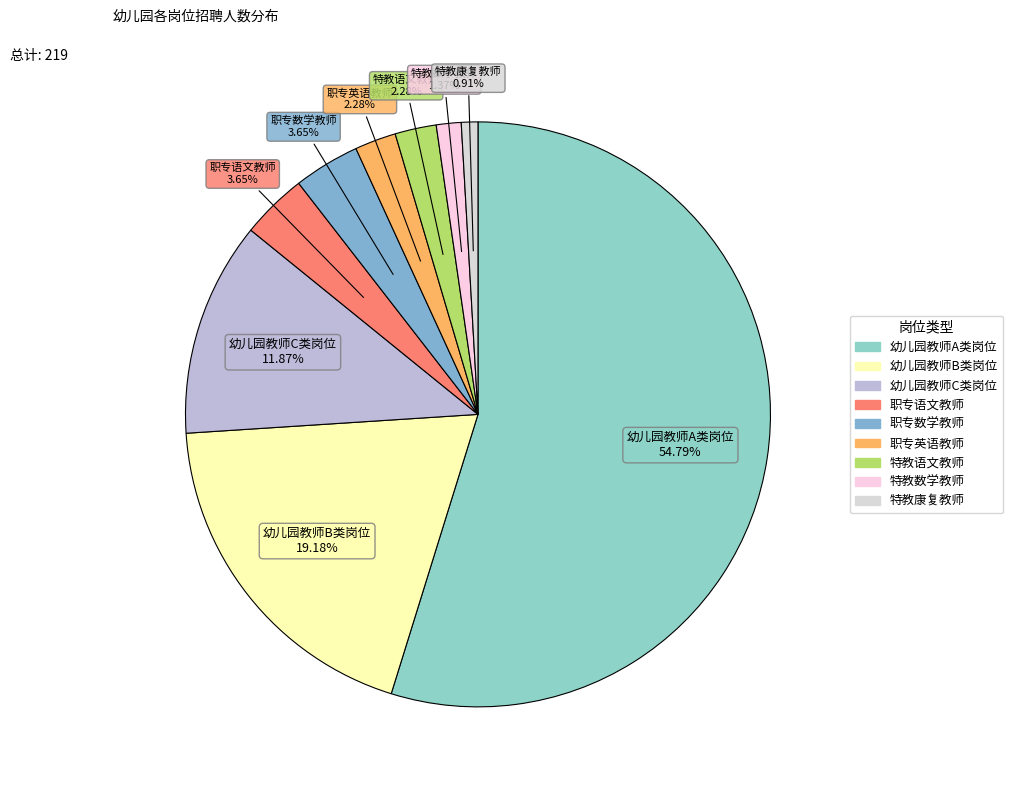

To the nearest percent, what is the average slice percentage?

11%